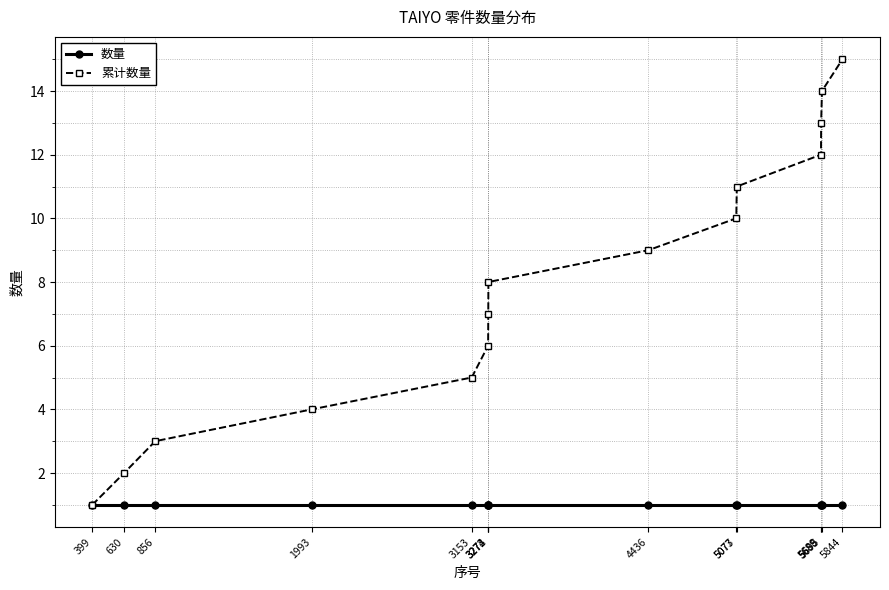

Rank the series by their maximum value, from lowest to highest.

数量, 累计数量